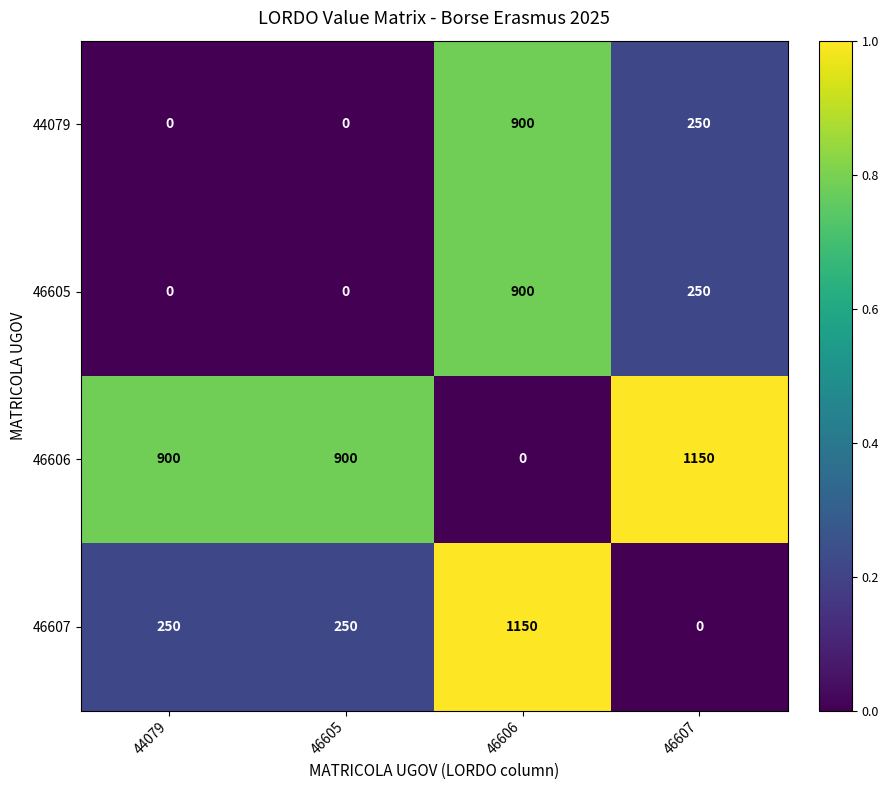

What value does the 46605 series have at 46606, to the nearest 100?

900